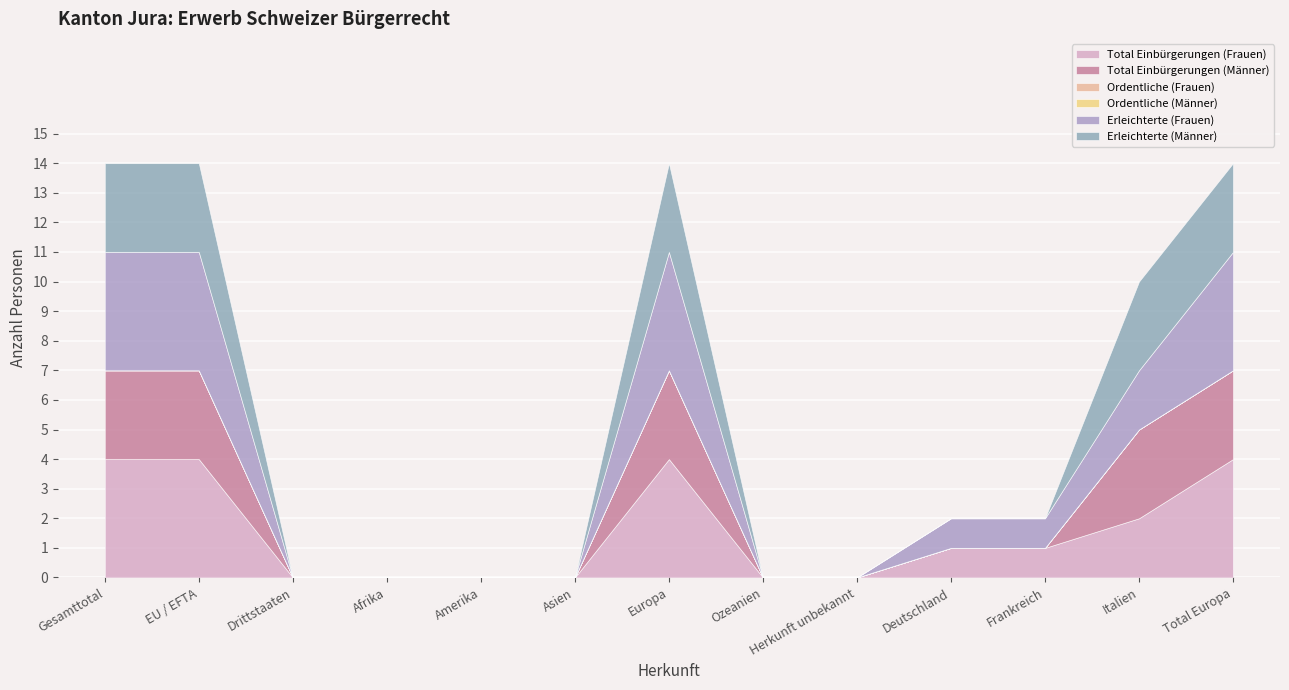

How many interior local peaks does the Erleichterte (Männer) series have?

1